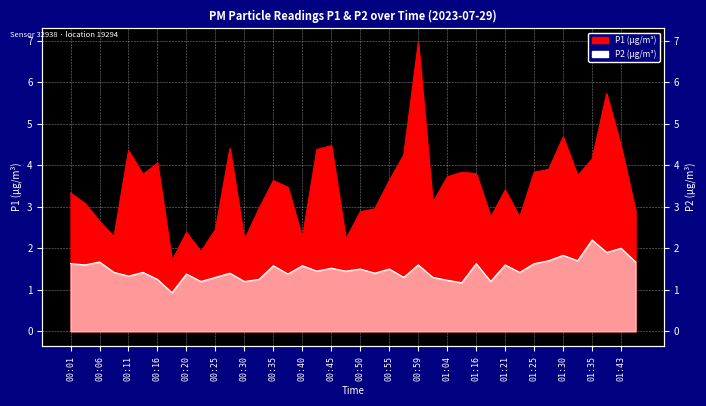

Does the chart display data point markers on the line(s)?

No